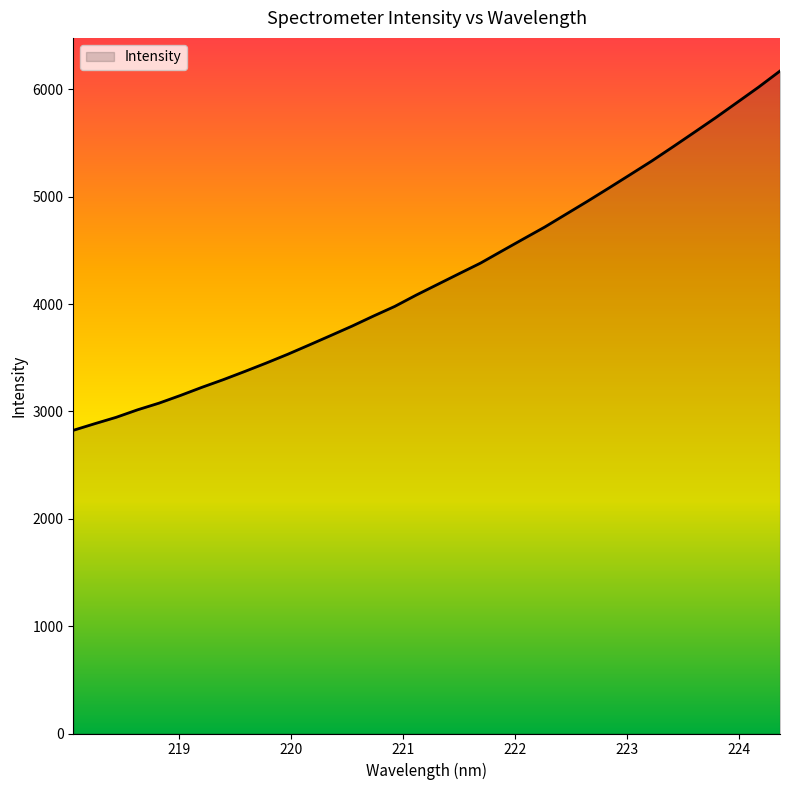

What is the smallest value displayed?

2823.9